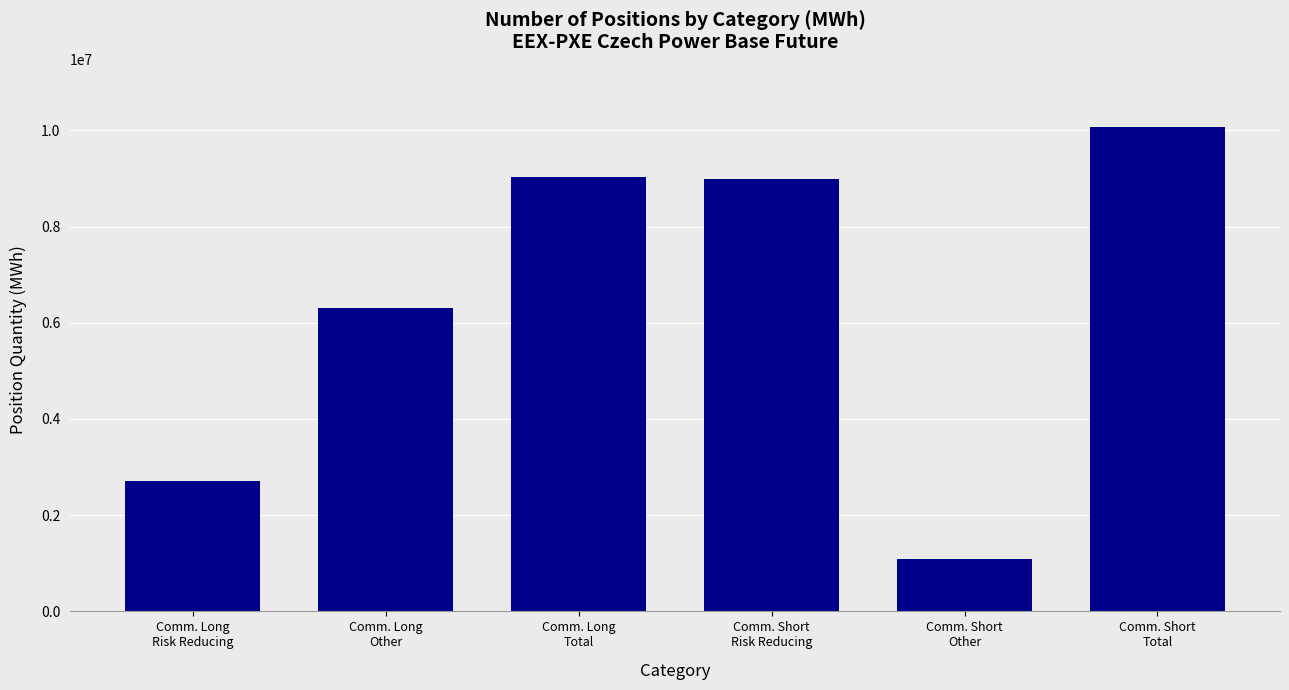

How many series are shown in this chart?

1